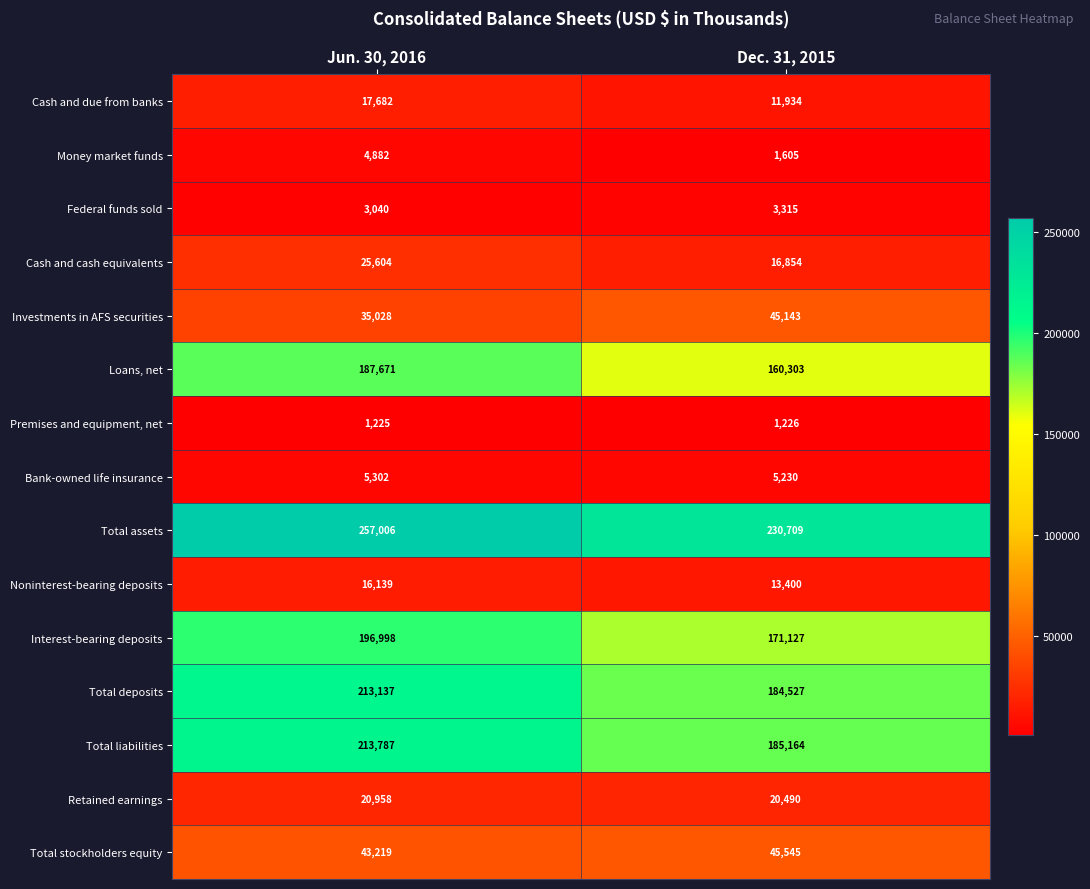

Which category has the highest value across all series?

Jun. 30, 2016